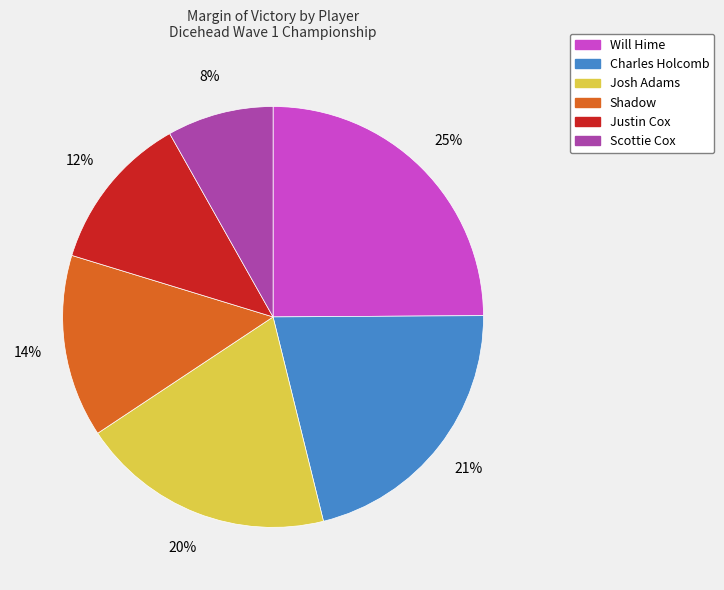

Count the number of slices in the pie.

6